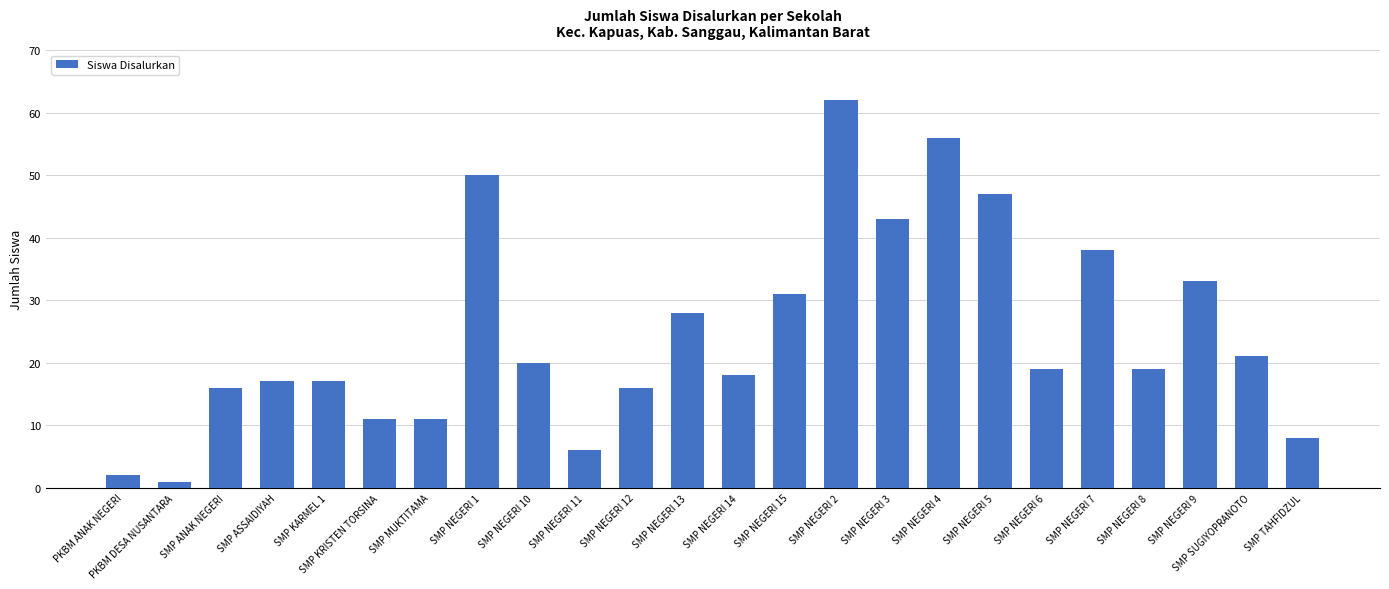

What is the minimum value shown in the chart?

1